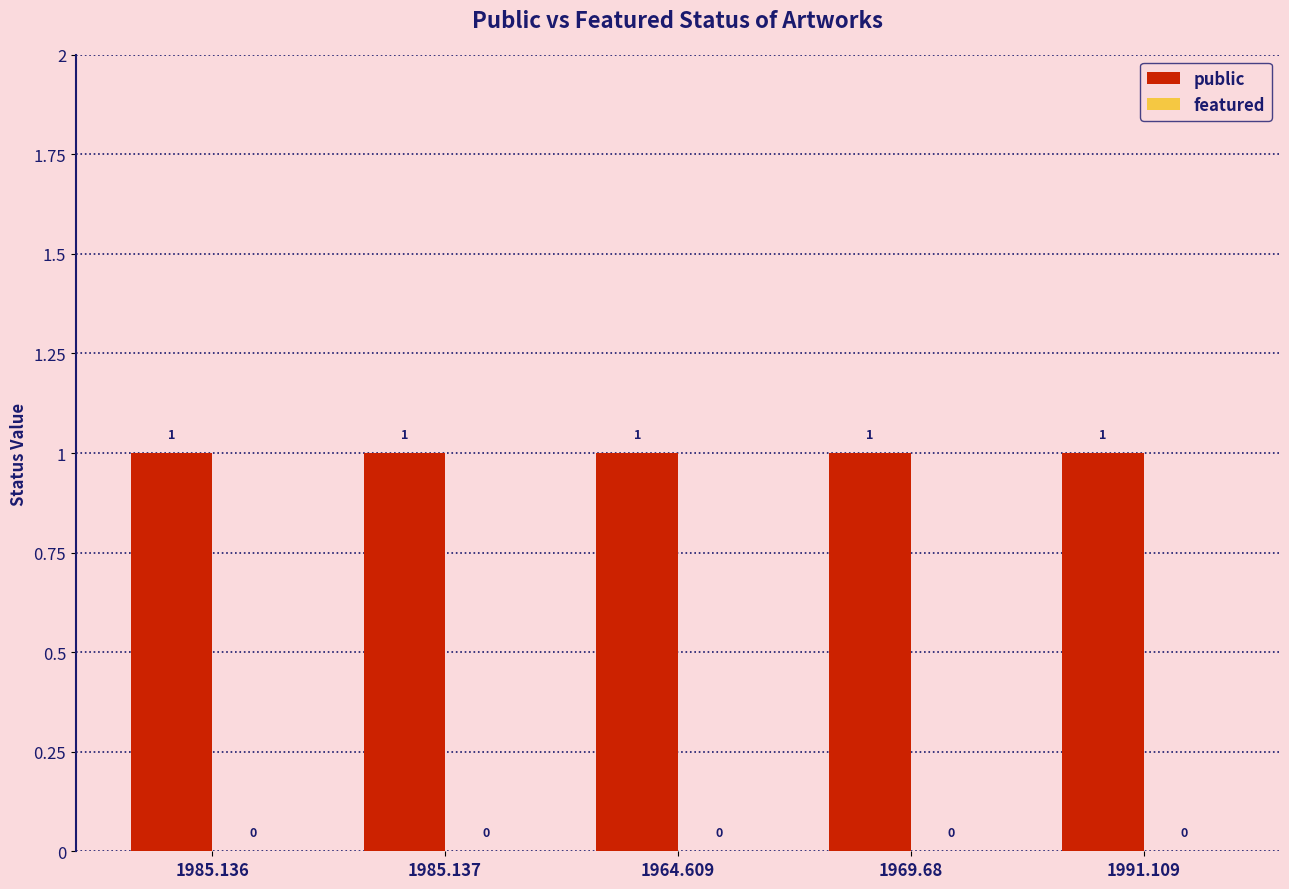

True or false: featured has a value of 0 at 1969.68.

True